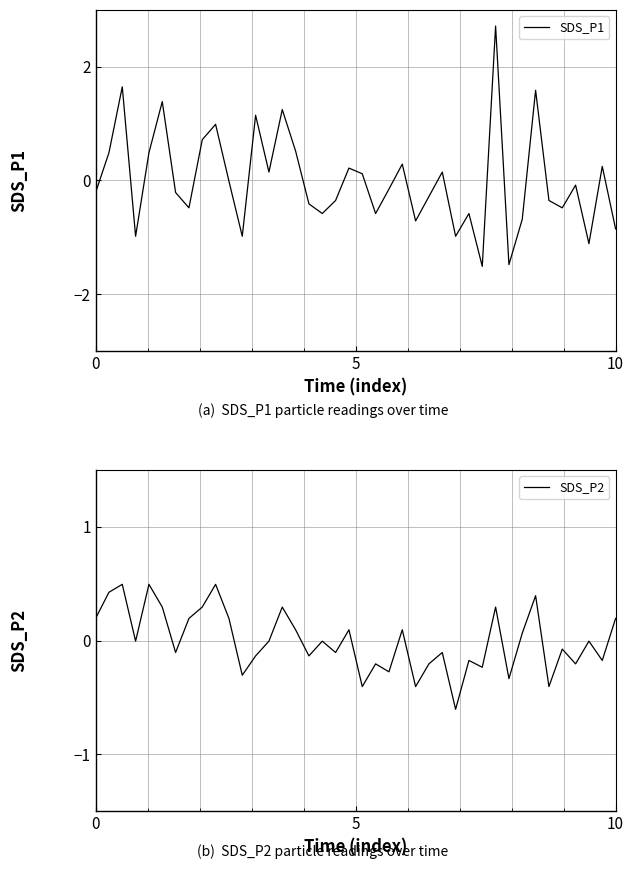

Rank the series by their average value, from lowest to highest.

SDS_P2, SDS_P1